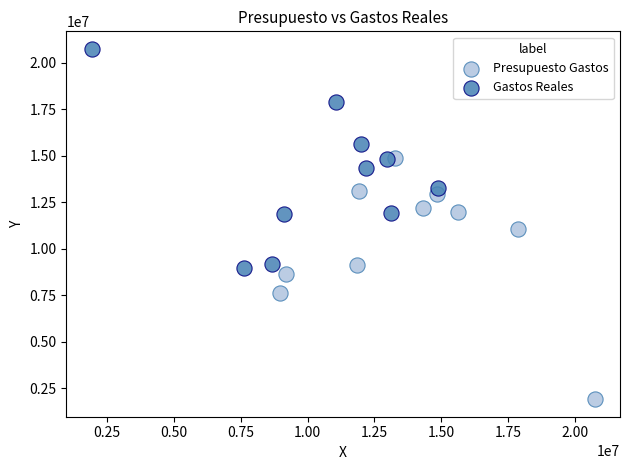

What are all the series names shown in the legend?

Presupuesto Gastos, Gastos Reales